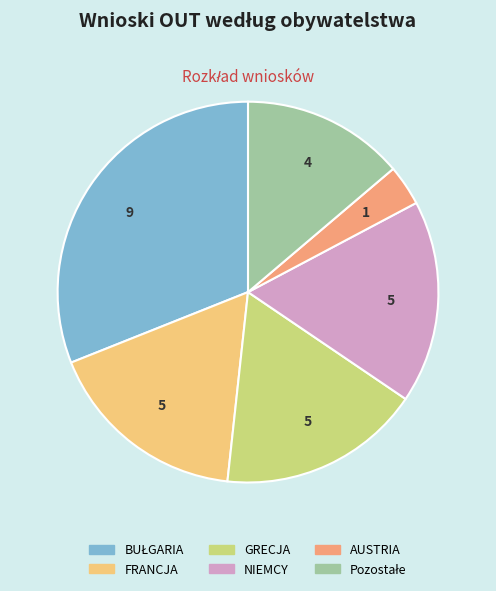

Is it true that FRANCJA is 11% of the pie?

False